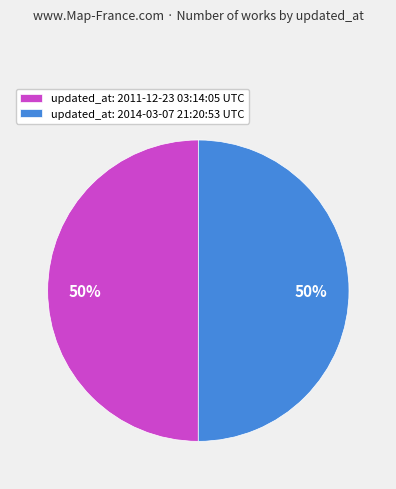

How many slices are in this pie chart?

2